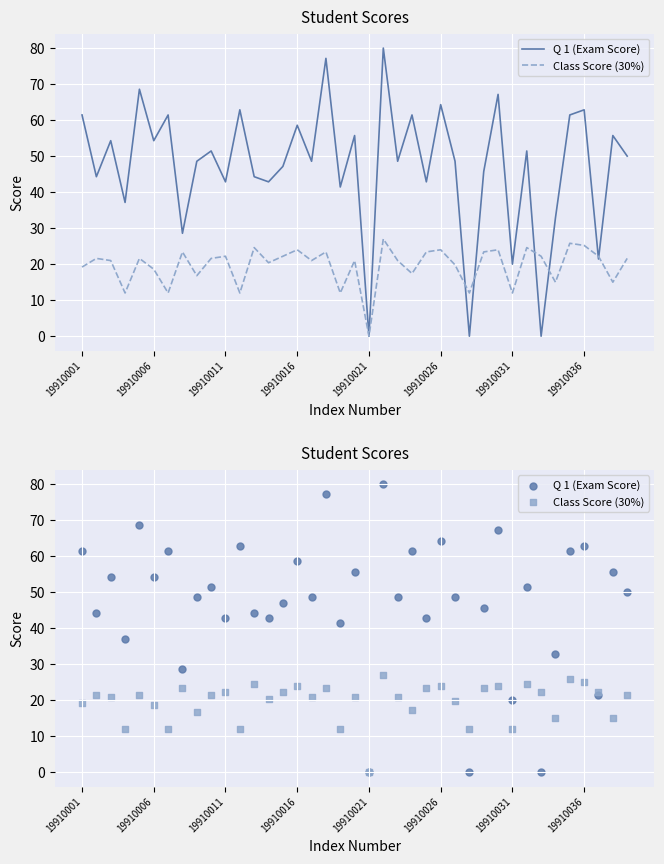

Is the value of Q 1 (Exam Score) at 34 greater than the value of Class Score (30%) at 10?

Yes